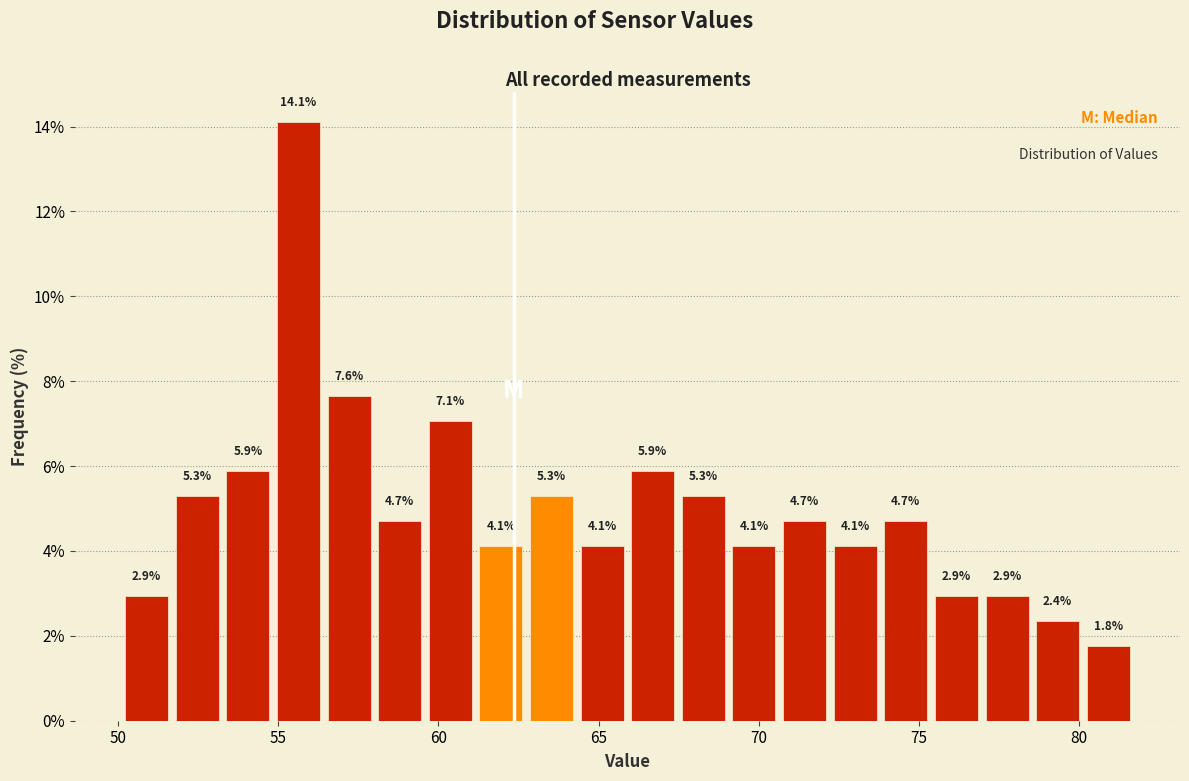

Around what value on the x-axis is the tallest bar? Give the approximate position of its centre, as read against the axis.

55.5